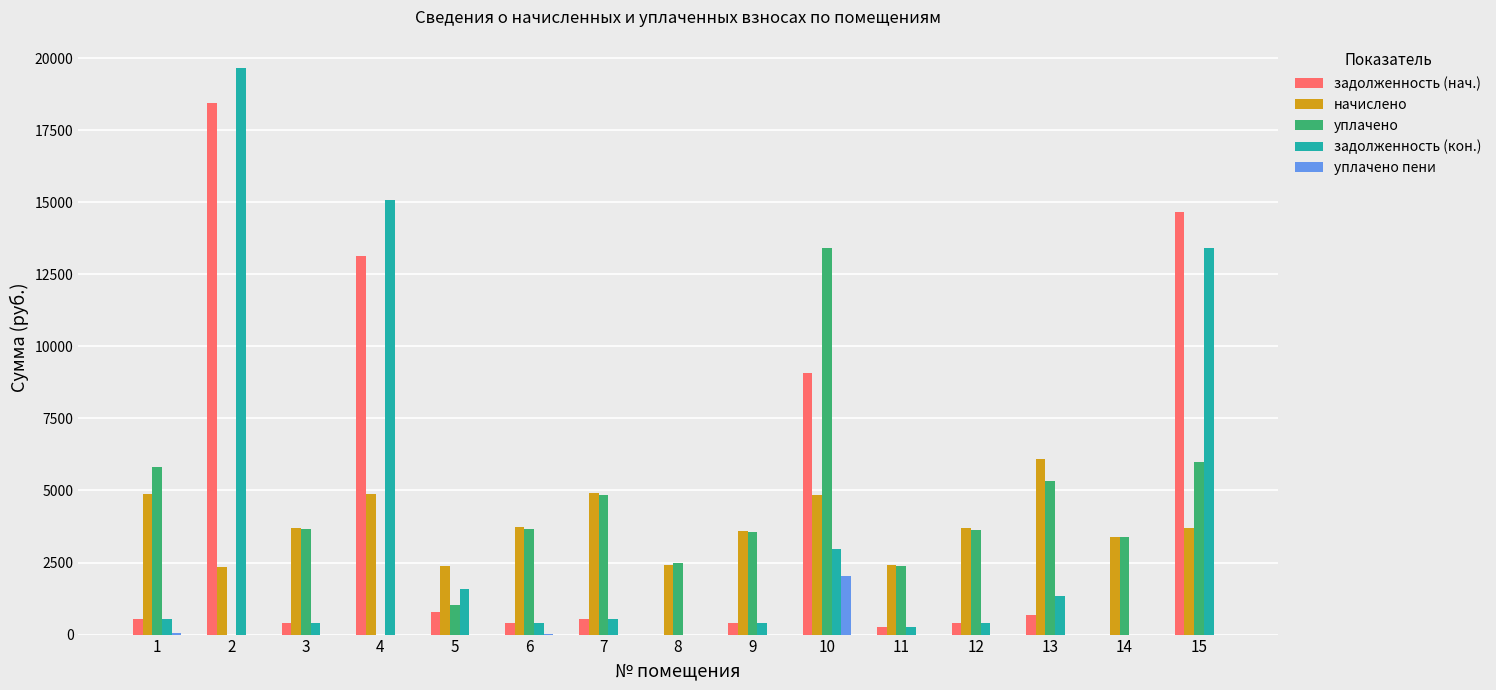

The value of начислено at 7 is 1052.8. True or false?

False